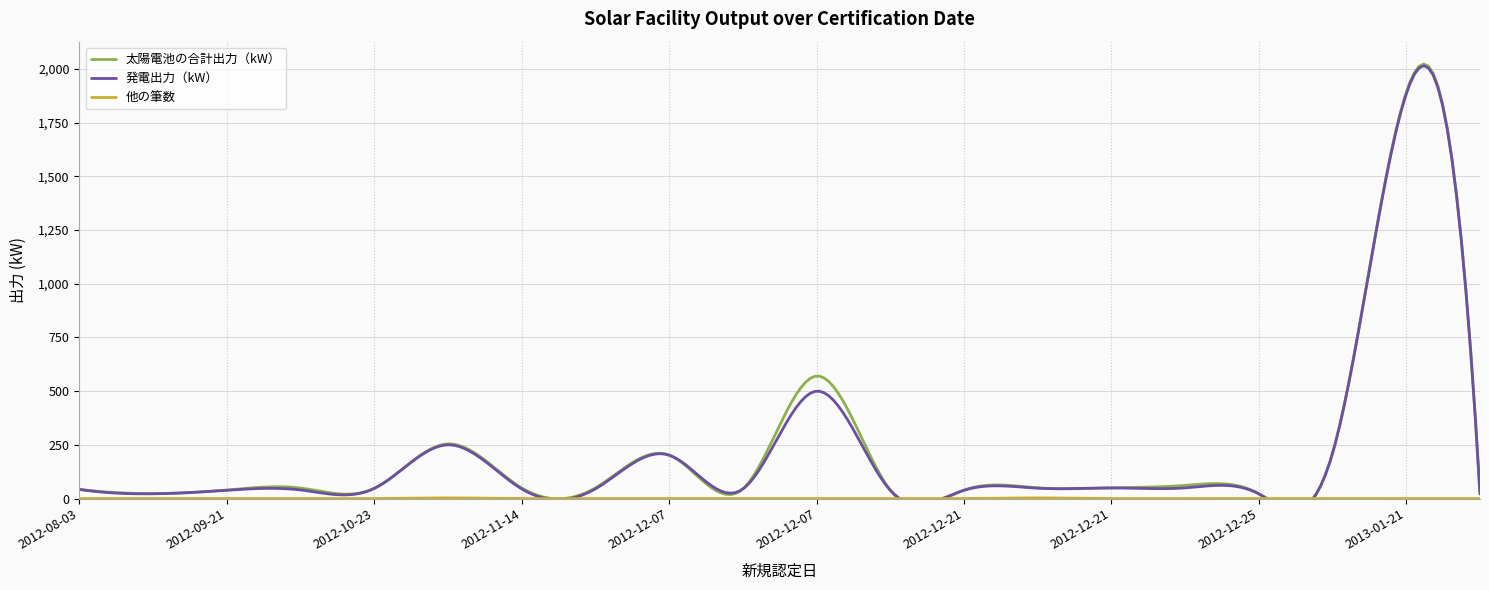

What is the difference between the second highest and second lowest values in the 発電出力（kW） series?

478.3